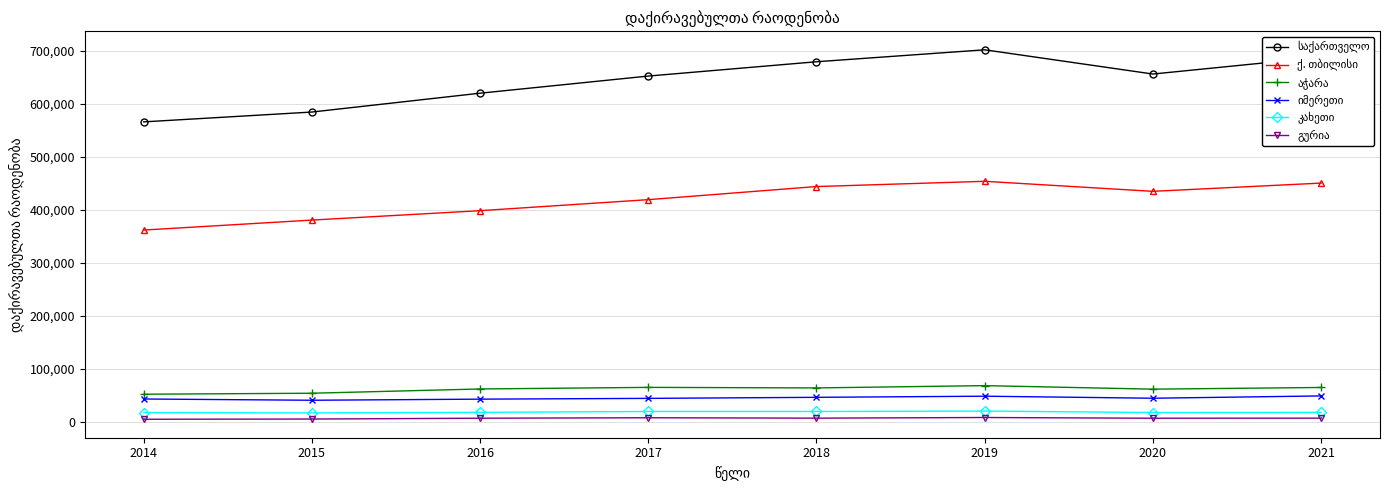

What is the maximum value shown in the chart?

702015